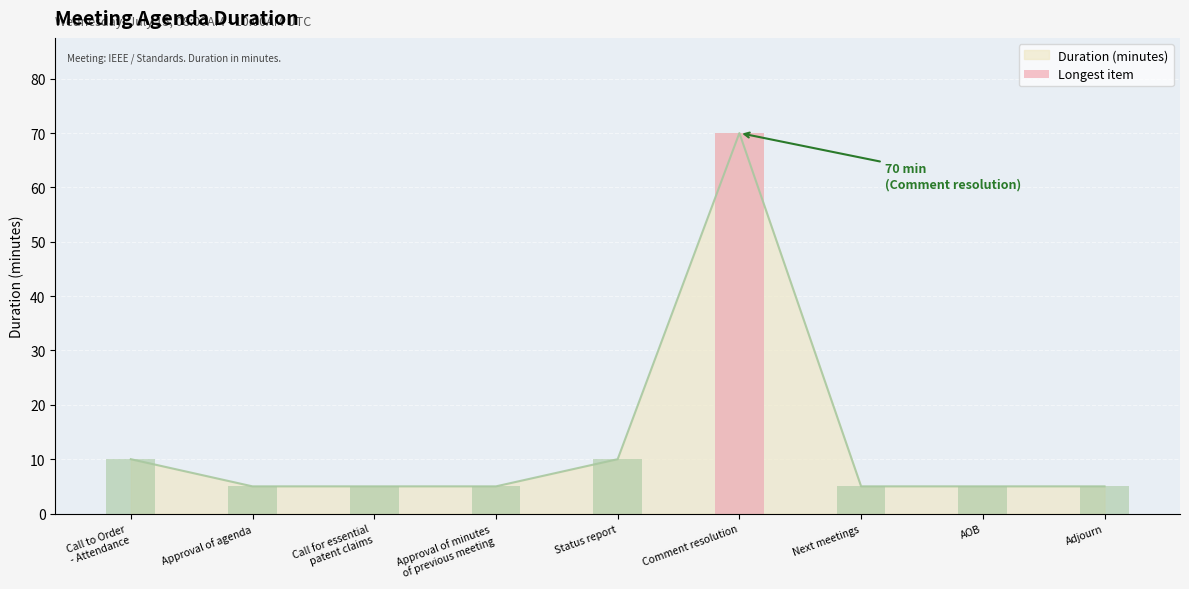

Reading left to right, what are all the values shown in this chart?

Call to Order
- Attendance=10	Approval of agenda=5	Call for essential
patent claims=5	Approval of minutes
of previous meeting=5	Status report=10	Comment resolution=70	Next meetings=5	AOB=5	Adjourn=5